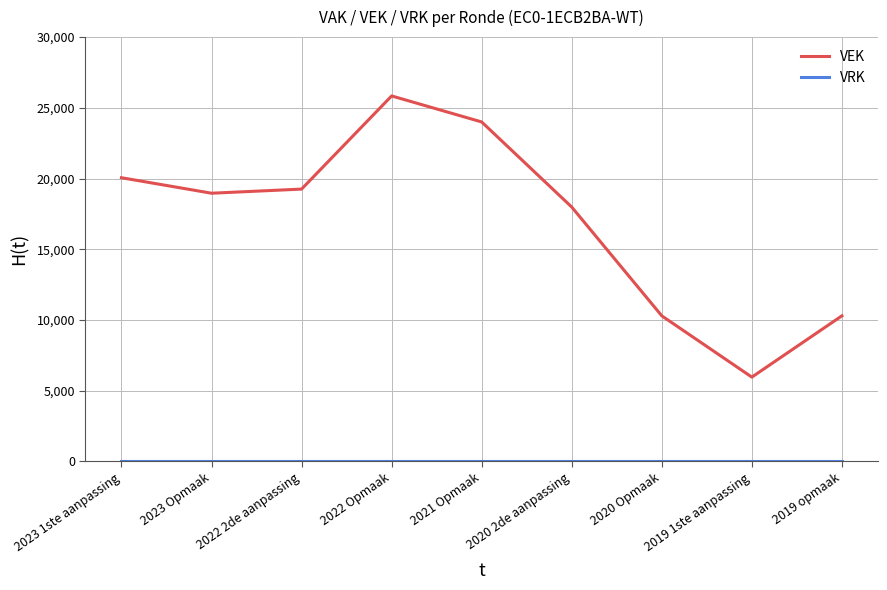

Which series has the largest range (max minus min)?

VEK